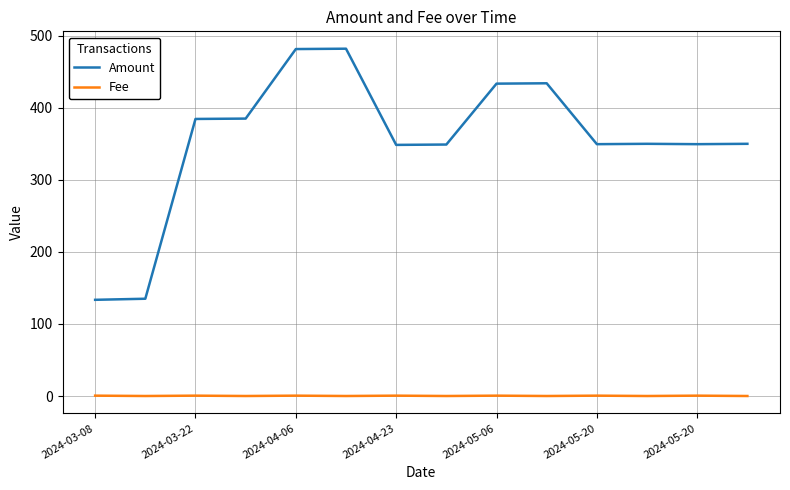

Does the chart display data point markers on the line(s)?

No